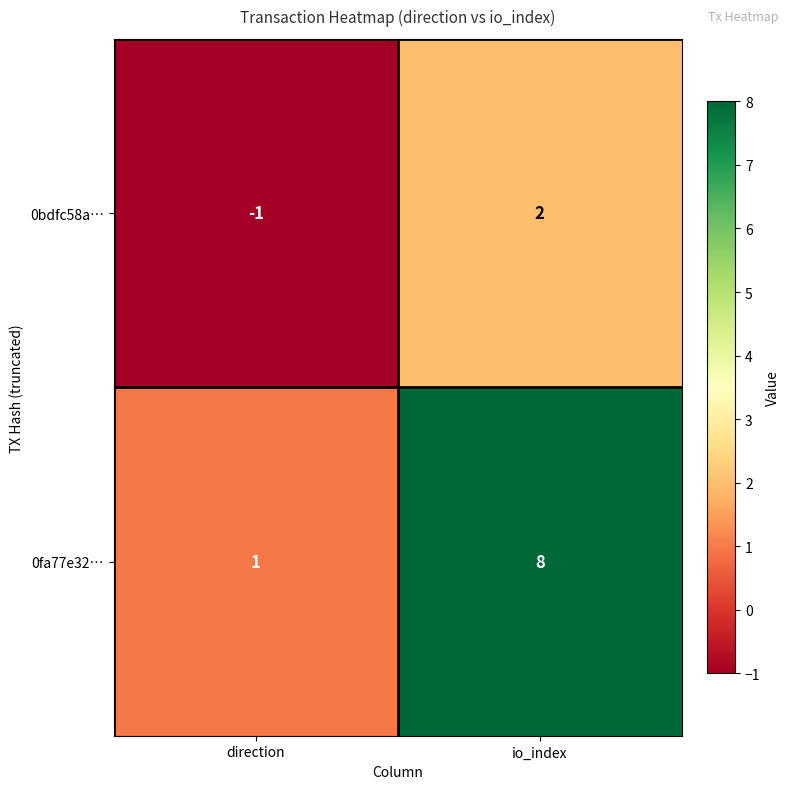

Where is 0bdfc58a… nearest to the value 0?

direction